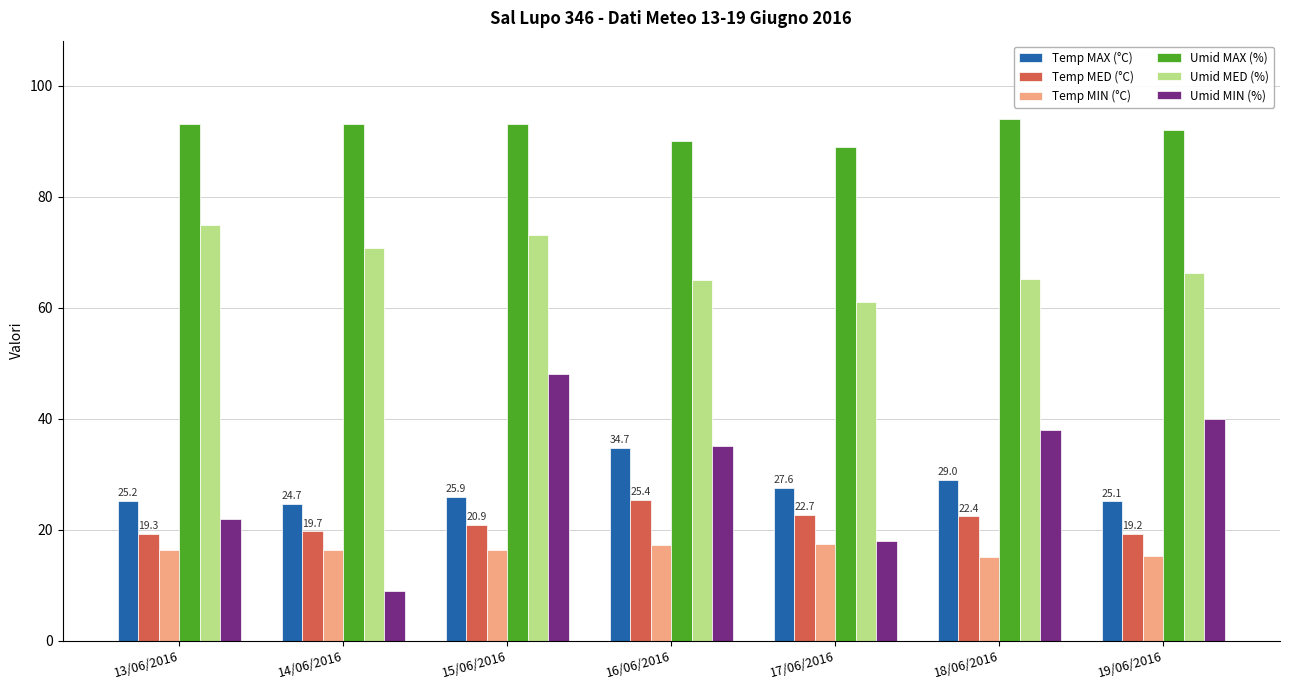

What is the total value across all series at 16/06/2016?

267.2